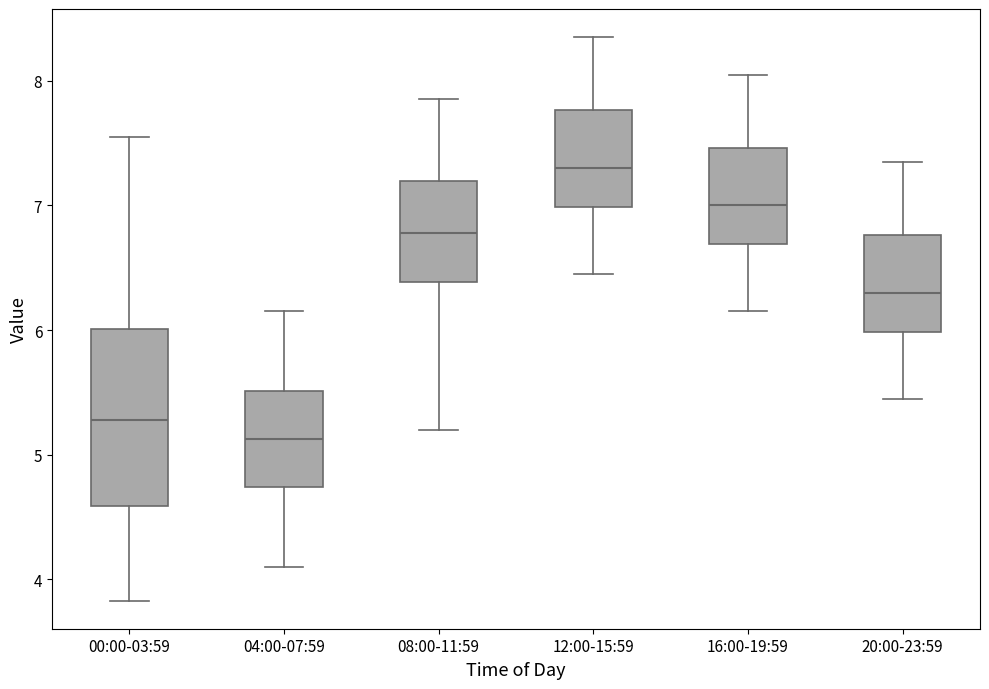

Comparing the boxes themselves (not the whiskers), which one is the tallest?

00:00-03:59